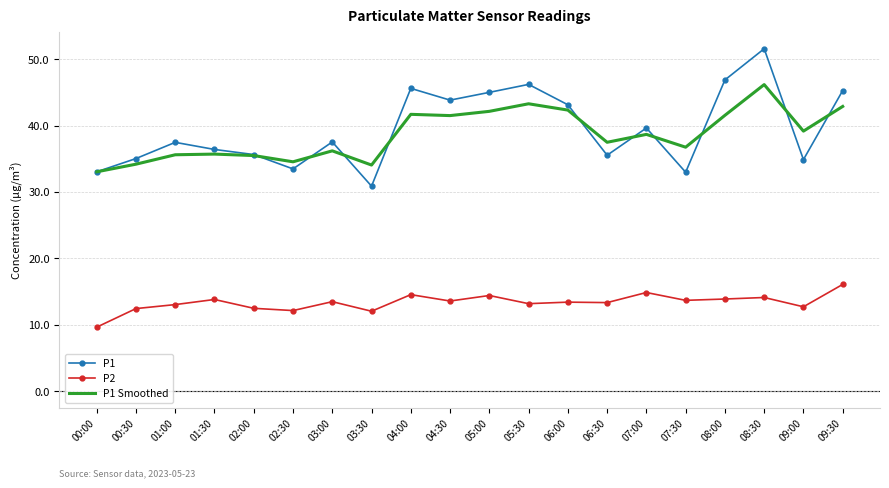

What is the difference between the highest and lowest values at 05:30?

33.0